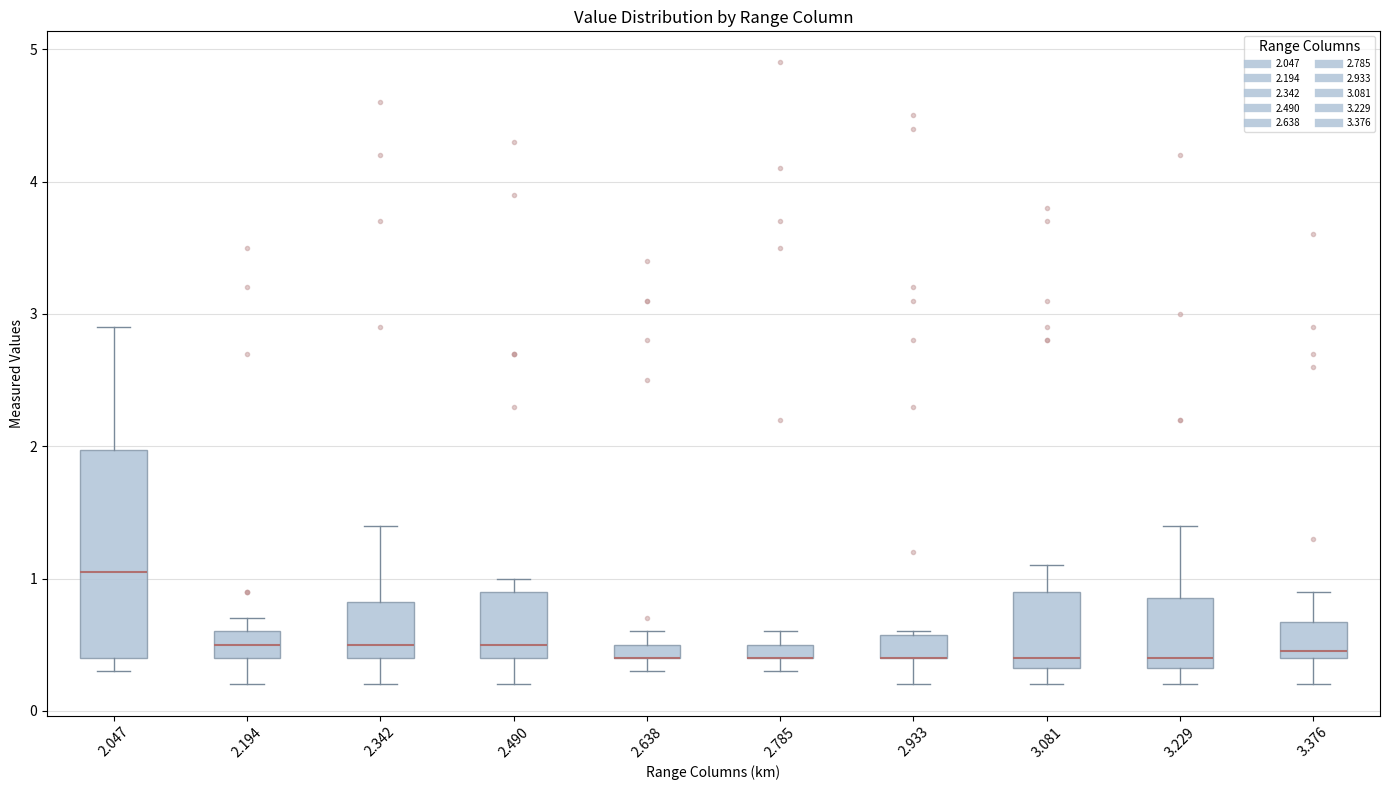

Where does the median line of the box at x = 3.229 sit on the y-axis? The values are not printed on the chart, so give them approximately, as read against the axis.

0.4